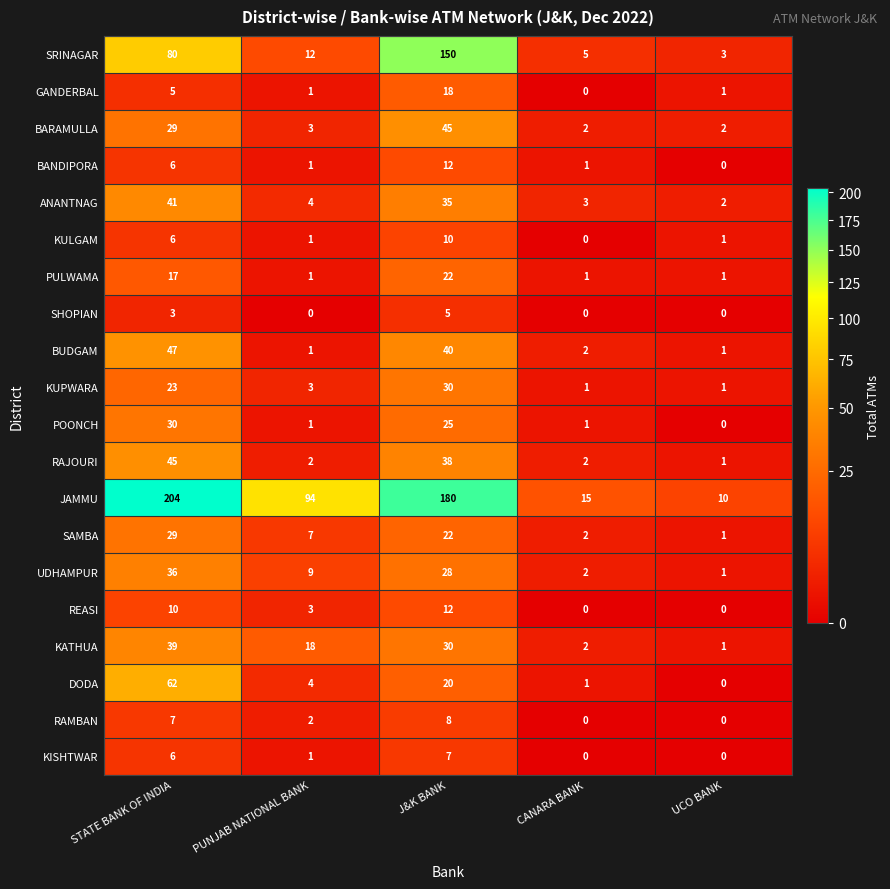

What is the maximum value shown in the chart?

204